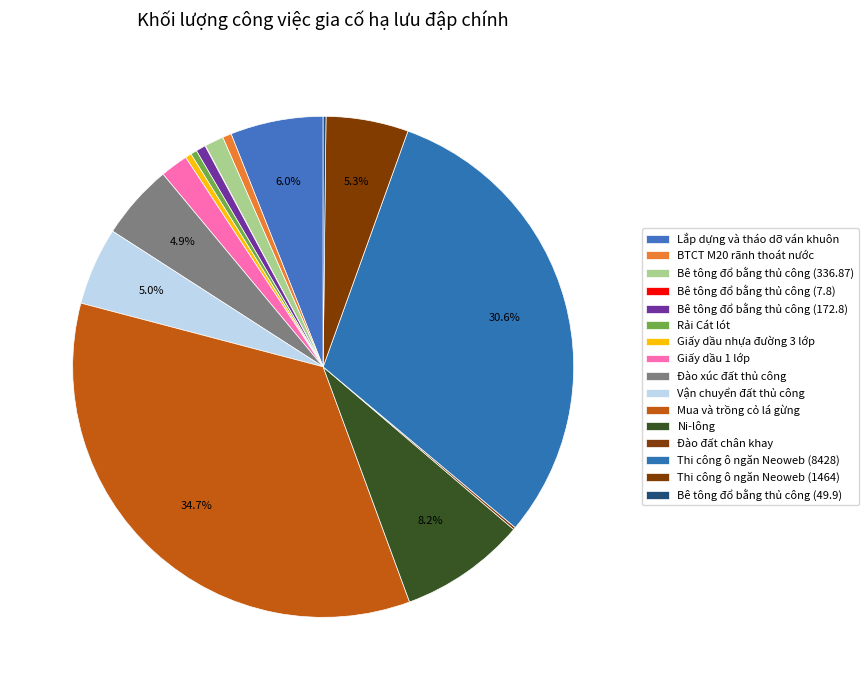

Does Rải Cát lót represent more than half of the total?

No